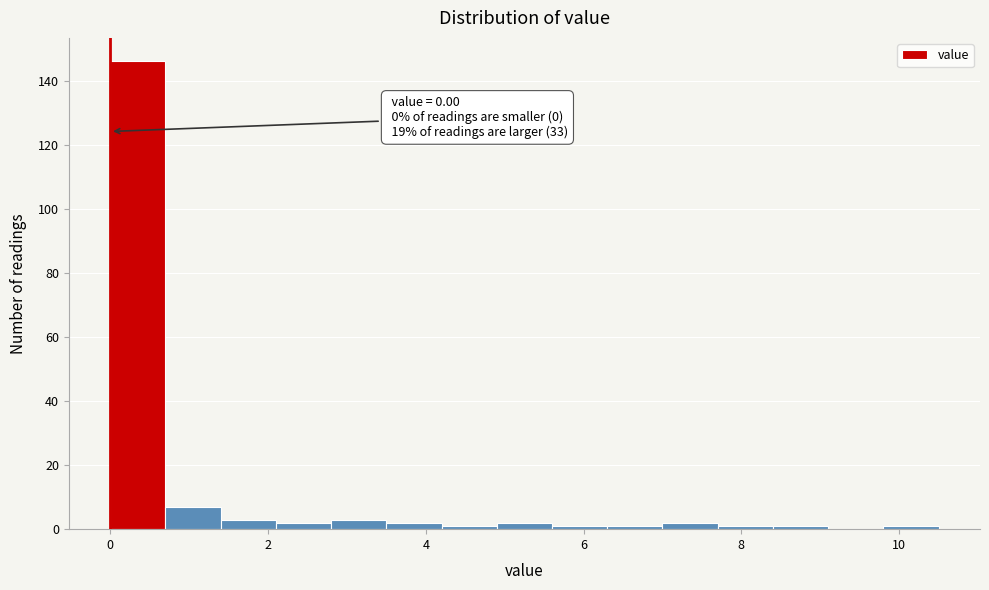

Around what value on the x-axis is the tallest bar? Give the approximate position of its centre, as read against the axis.

0.4